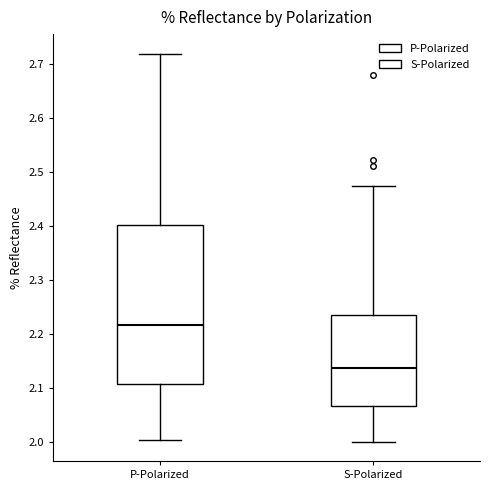

Reading left to right, read every box against the y-axis: the position of its median line, the range the box covers, and the ends of its whiskers. The values are not printed on the chart, so give them approximately, as read against the axis.

P-Polarized: median 2.22, box 2.11 to 2.40, whiskers 2.00 to 2.72
S-Polarized: median 2.14, box 2.07 to 2.23, whiskers 2.00 to 2.47